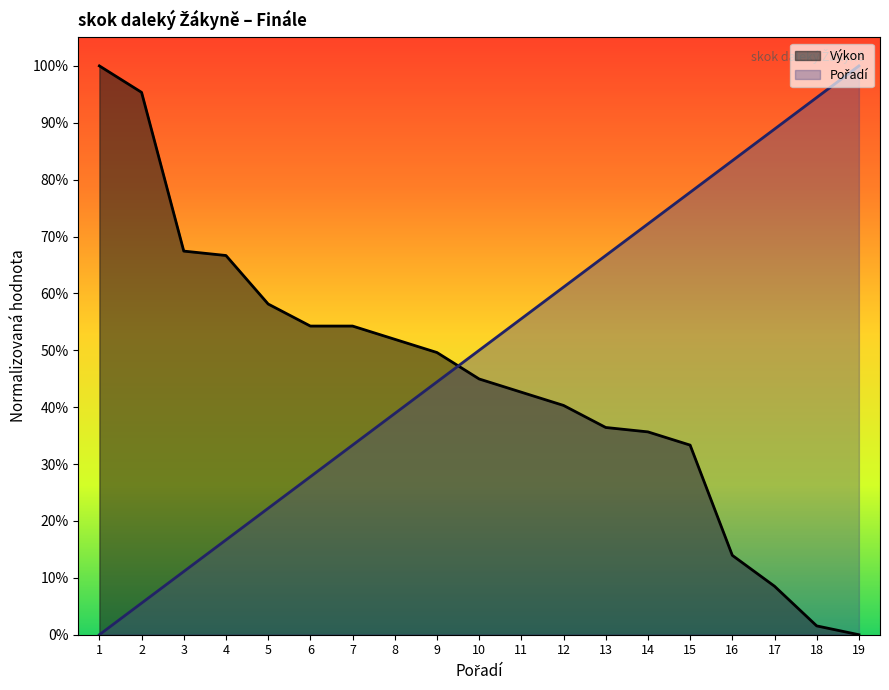

Reading left to right, extract all data points from this chart.

Pořadí: 0.0	0.1	0.1	0.2	0.2	0.3	0.3	0.4	0.4	0.5	0.6	0.6	0.7	0.7	0.8	0.8	0.9	0.9	1.0
Výkon: 1.0	1.0	0.7	0.7	0.6	0.5	0.5	0.5	0.5	0.4	0.4	0.4	0.4	0.4	0.3	0.1	0.1	0.0	0.0